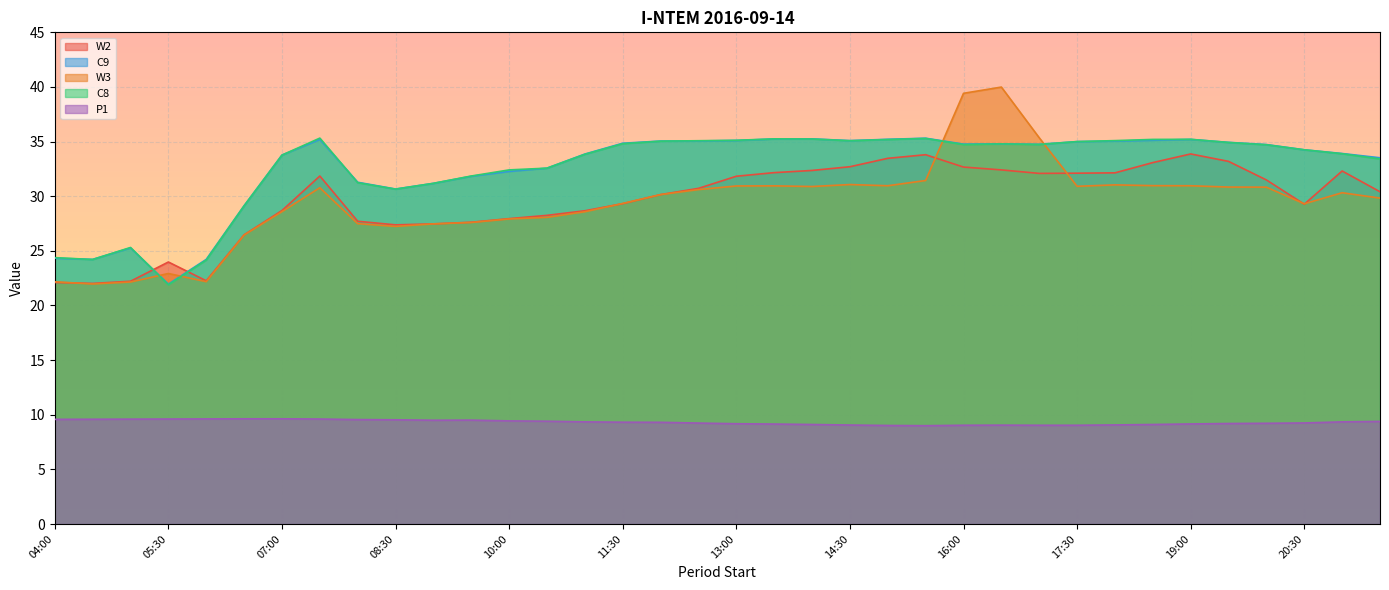

List the series in order of their peak value, highest first.

W3, C8, C9, W2, P1